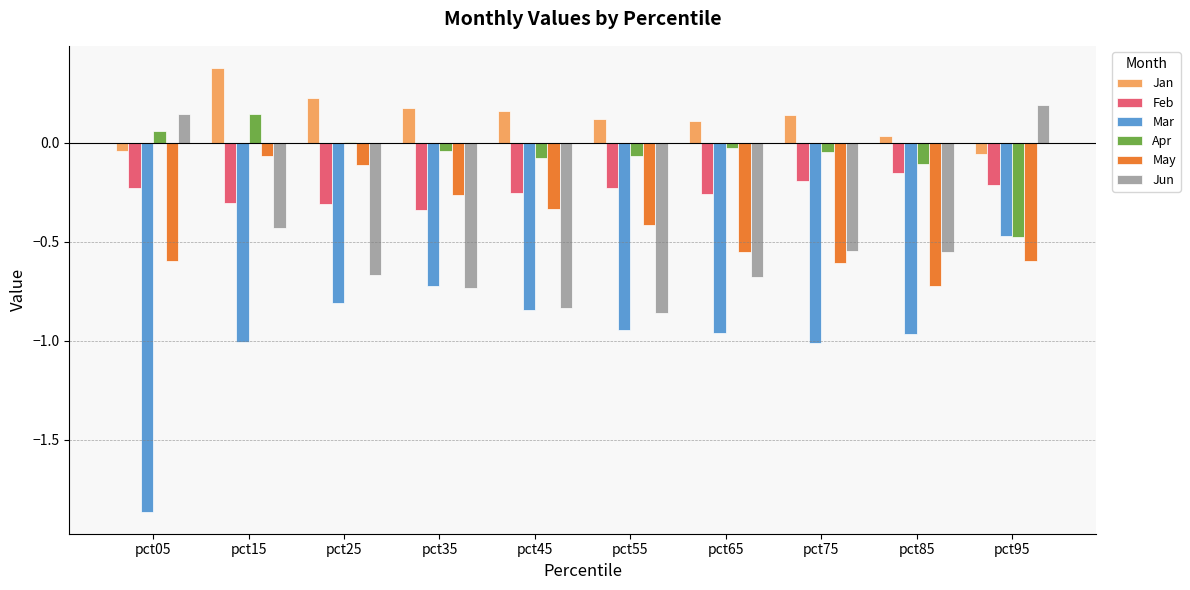

Are the bars grouped side by side (vs. stacked)?

Yes